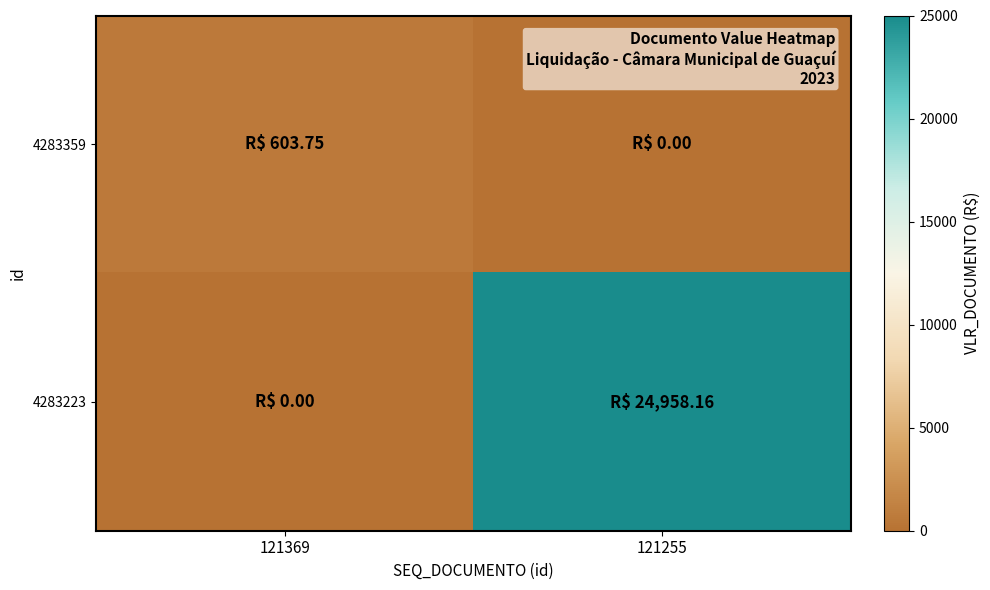

What is the maximum value shown in the chart?

24958.2